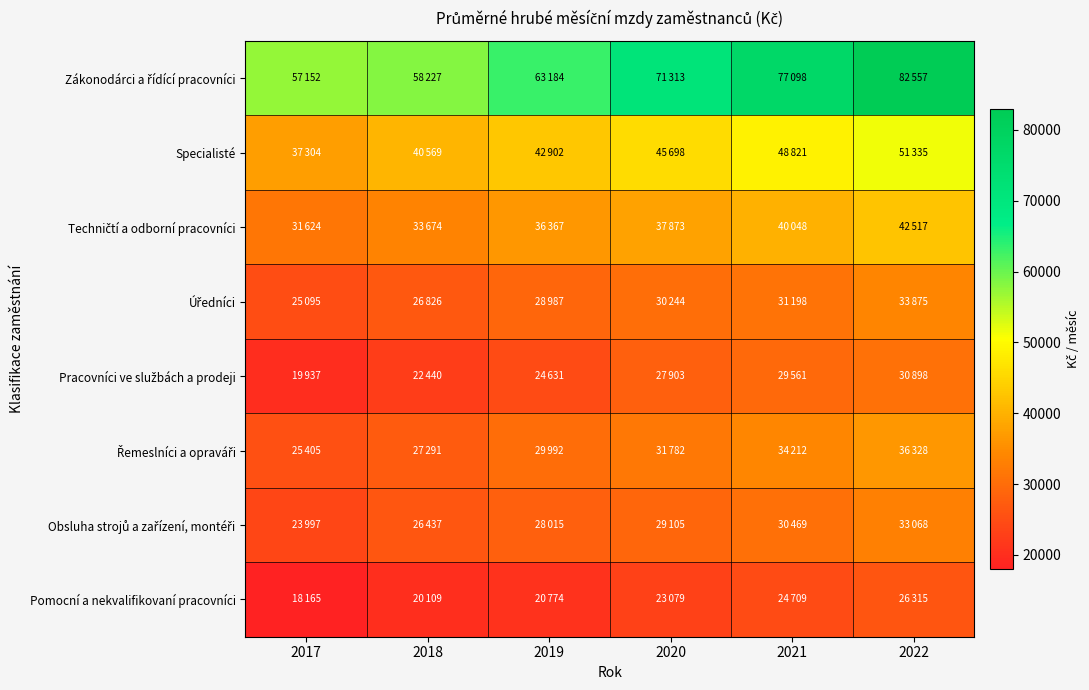

What is the total value across all series at 2022?

336893